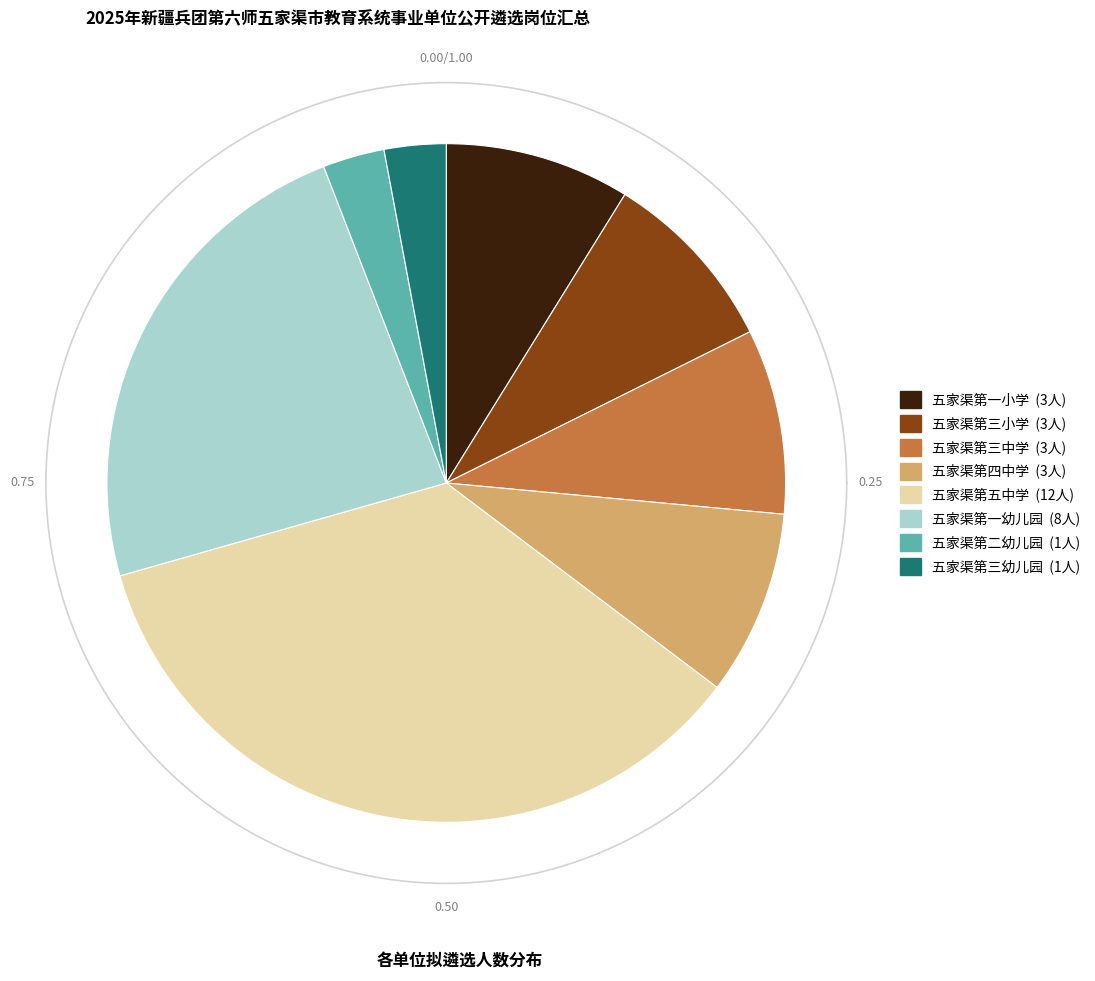

What percentage is the 五家渠第二幼儿园 slice, to the nearest percent?

3%